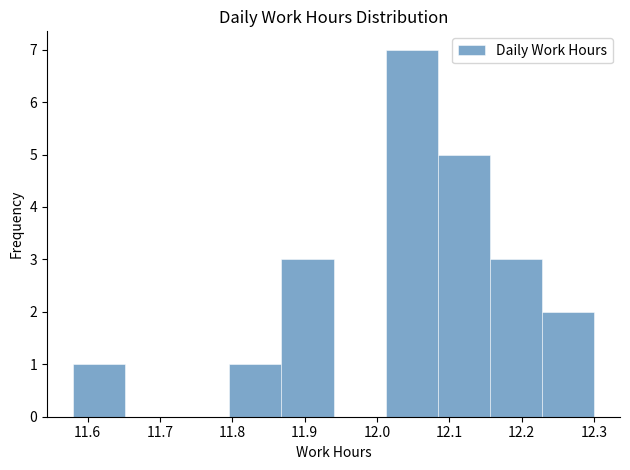

Reading left to right, transcribe this chart: for each bar, give the range it covers on the x-axis and its height. Neither the bar edges nor the heights are printed on the chart, so give them approximately, as read against the axes.

11.580 to 11.652: 1
11.652 to 11.724: 0
11.724 to 11.796: 0
11.796 to 11.868: 1
11.868 to 11.940: 3
11.940 to 12.012: 0
12.012 to 12.084: 7
12.084 to 12.156: 5
12.156 to 12.228: 3
12.228 to 12.300: 2